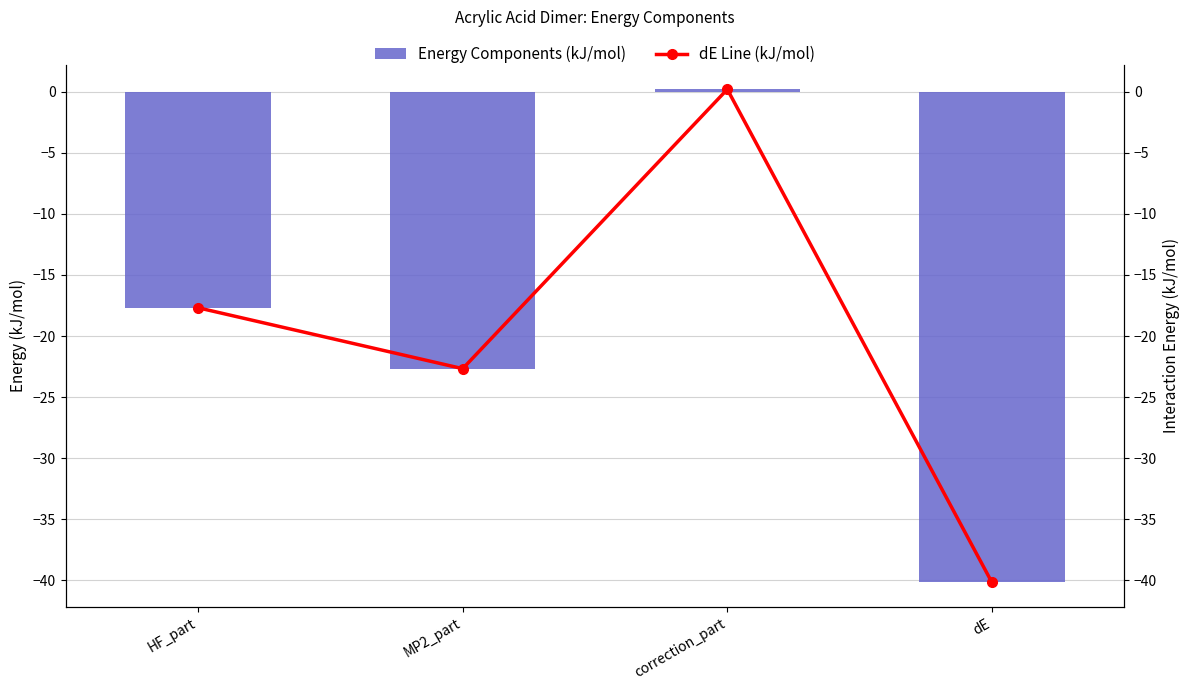

What is the lowest value of the dE Line (kJ/mol) series?

-40.2